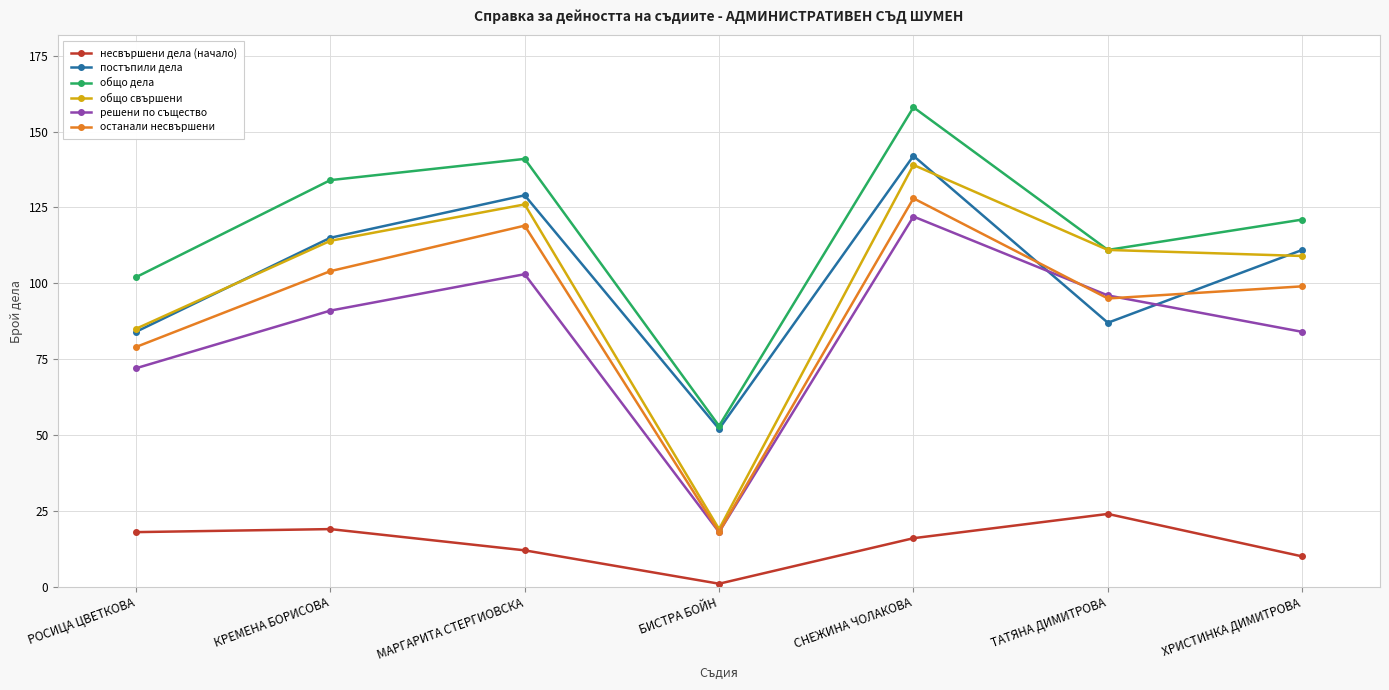

Count the number of categories in the chart.

7